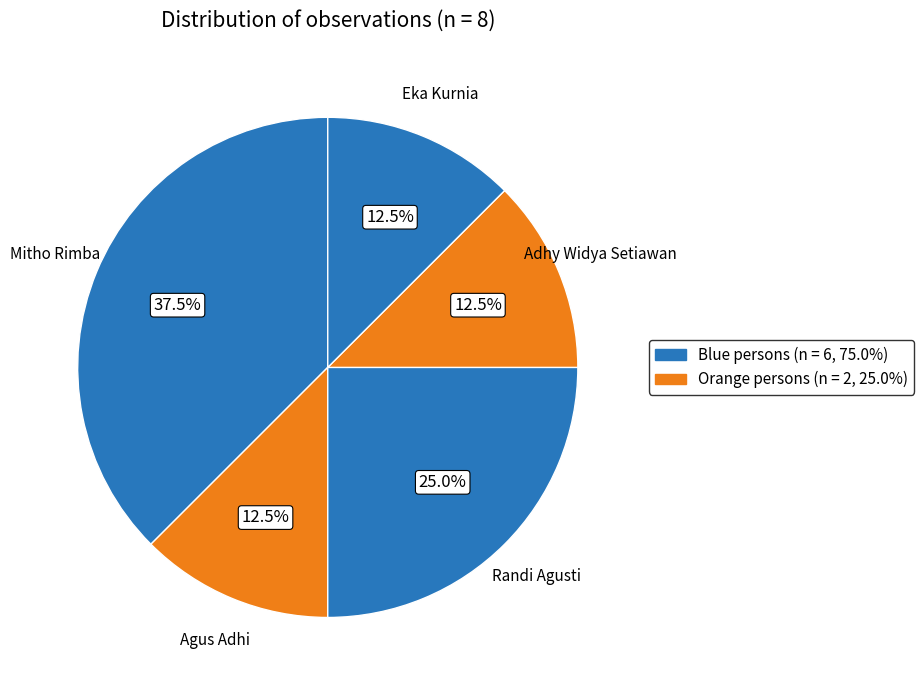

Between Agus Adhi and Mitho Rimba, which is larger?

Mitho Rimba